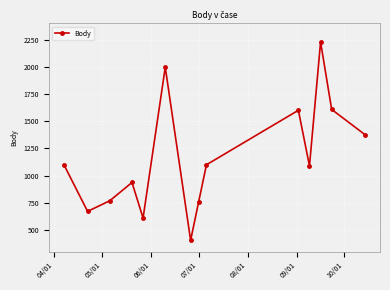

How many lines are shown in the chart?

1